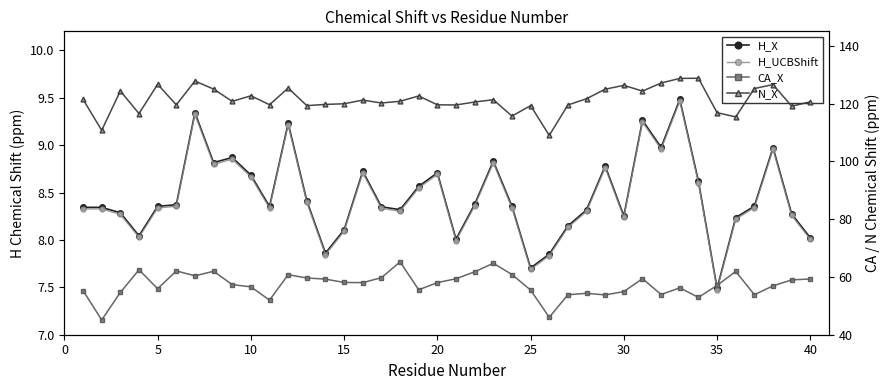

Is the value of H_UCBShift at 28 greater than the value of N_X at 19?

No